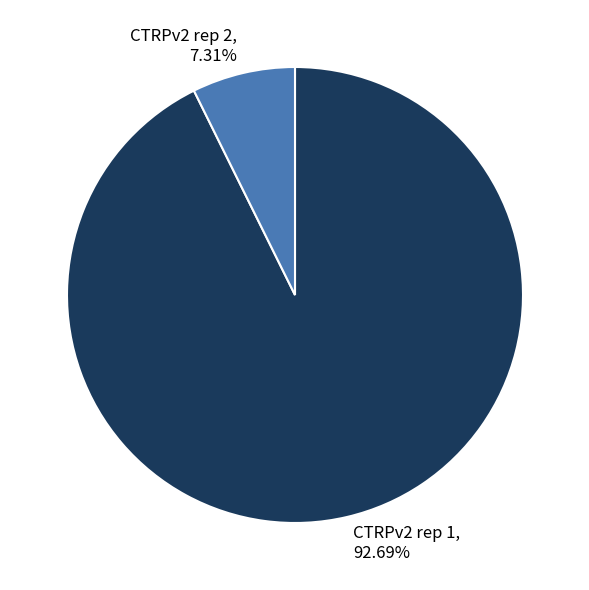

Is there a majority slice in this chart?

Yes